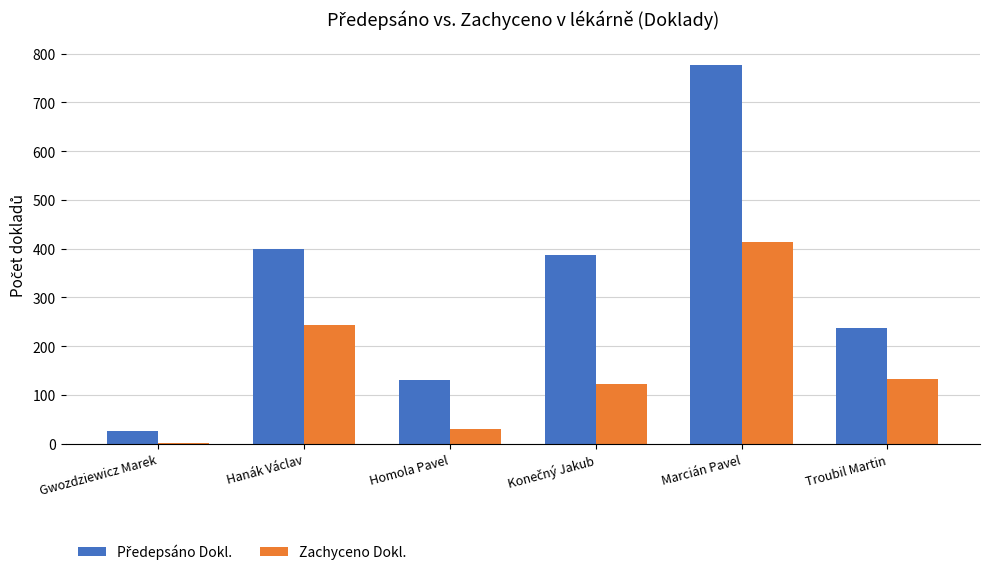

Is it true that Zachyceno Dokl. equals 414.5 at Marcián Pavel?

True